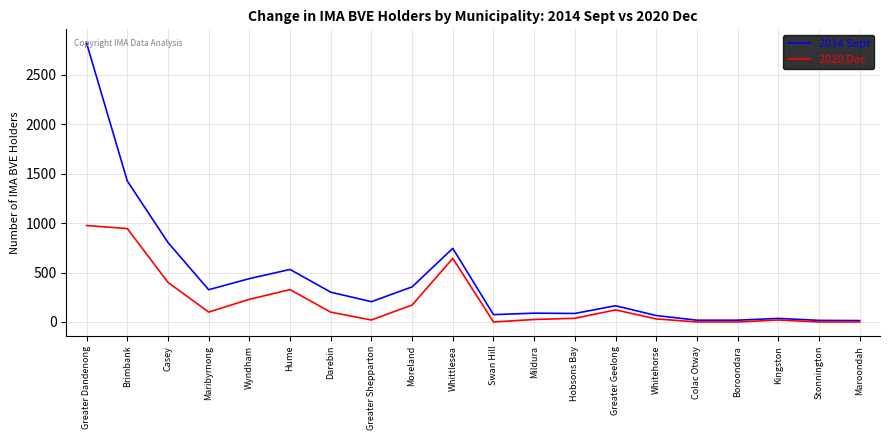

What is the difference between the 2020 Dec values at Hobsons Bay and Greater Shepparton?

17